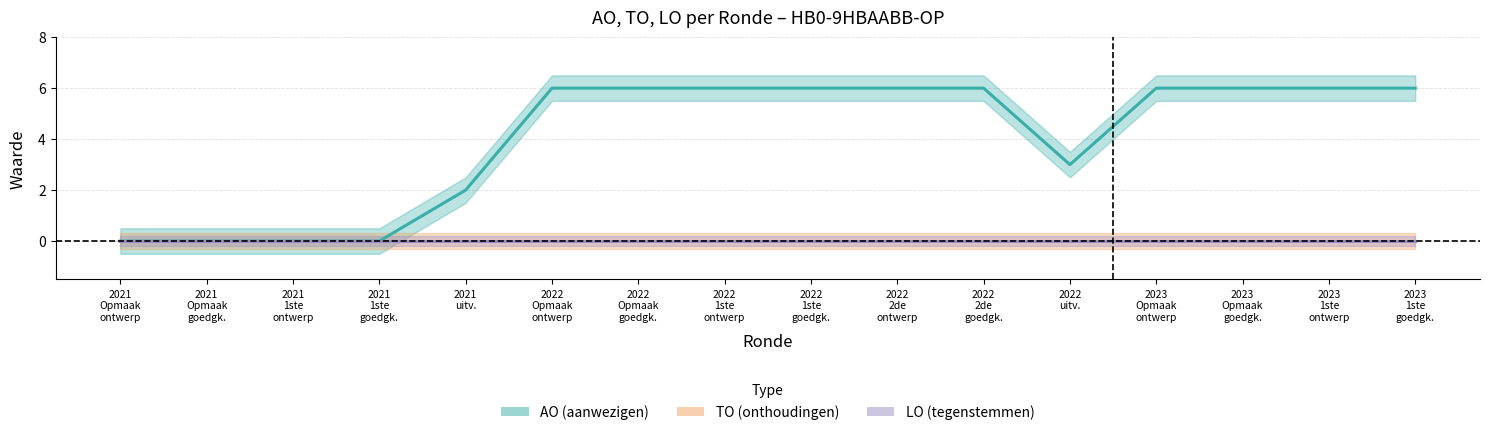

Does the chart have visible grid lines?

Yes